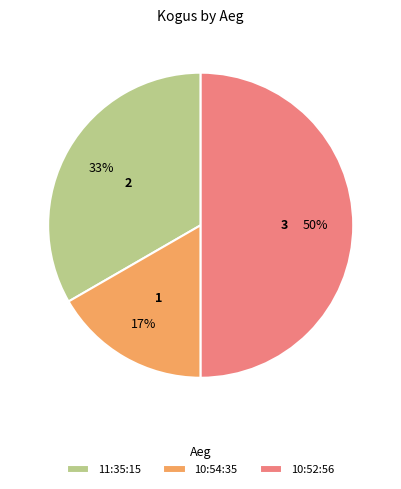

Which has a higher value, 10:54:35 or 11:35:15?

11:35:15